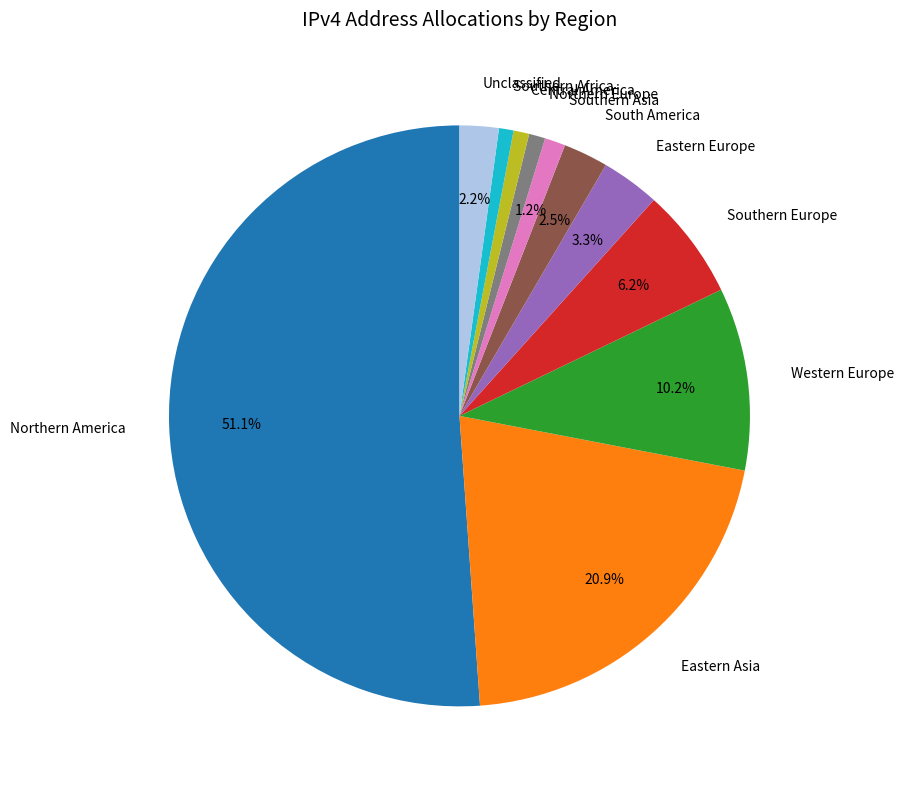

What percentage is the Southern Europe slice, to the nearest percent?

6%